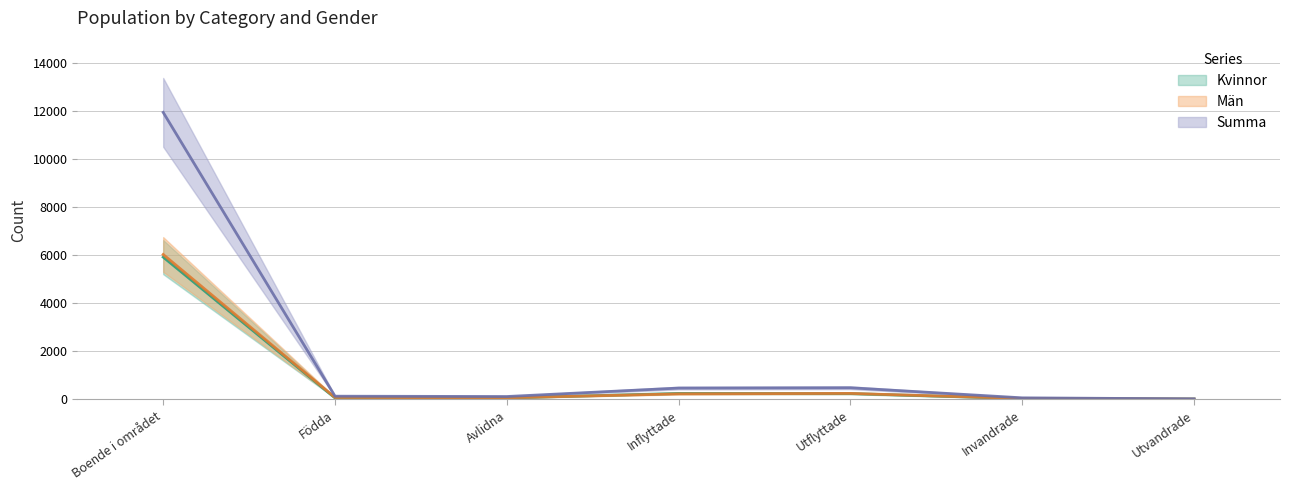

List the labels in order of Kvinnor value, smallest first.

Utvandrade, Invandrade, Födda, Avlidna, Utflyttade, Inflyttade, Boende i området